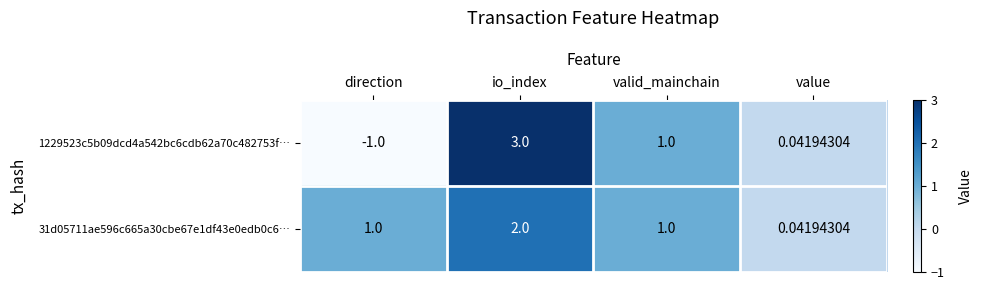

At which category is the sum across all series the highest?

io_index